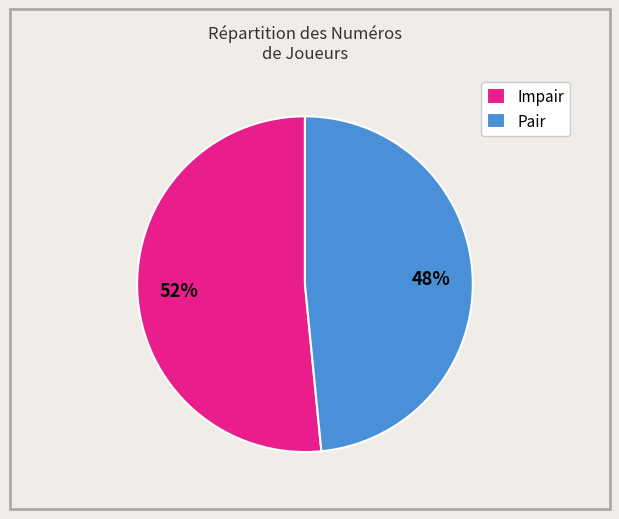

Does any single category account for the majority?

Yes